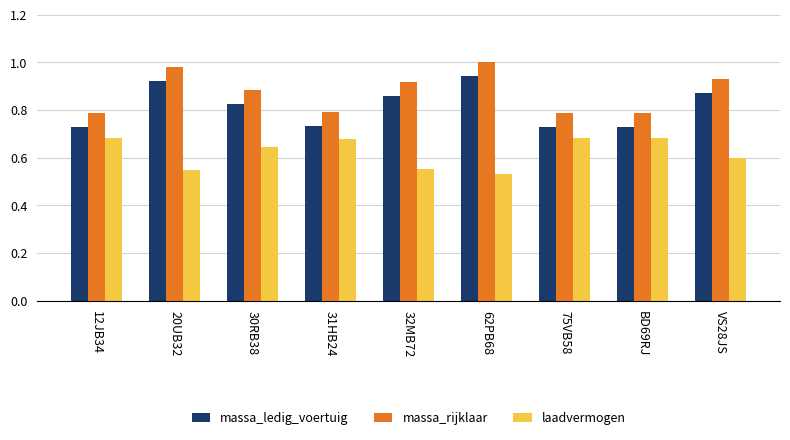

Count the massa_ledig_voertuig values in the range 0 to 1.

9